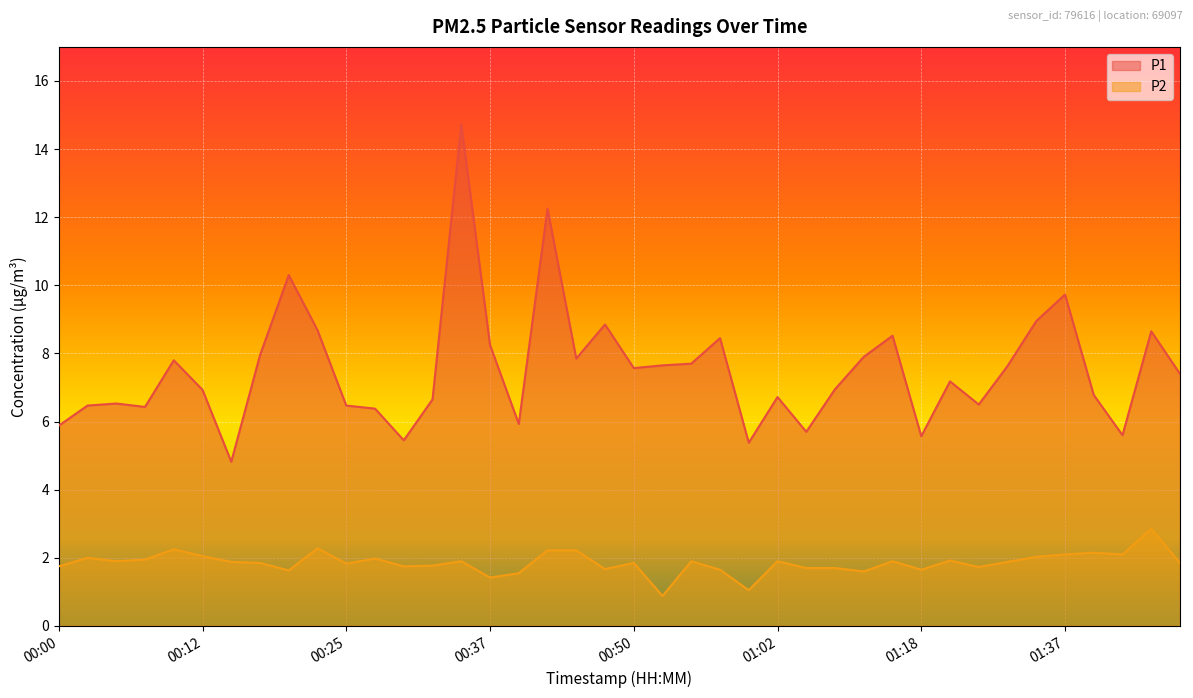

What is the smallest value displayed?

0.9